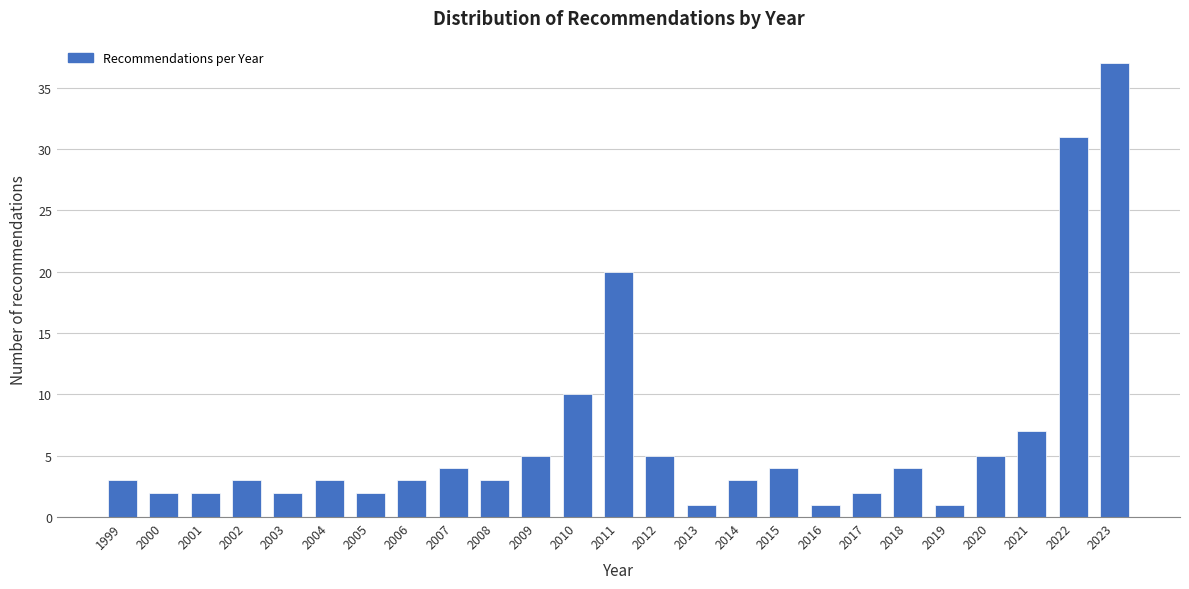

Reading right to left, what are all the values shown in this chart?

37	31	7	5	1	4	2	1	4	3	1	5	20	10	5	3	4	3	2	3	2	3	2	2	3